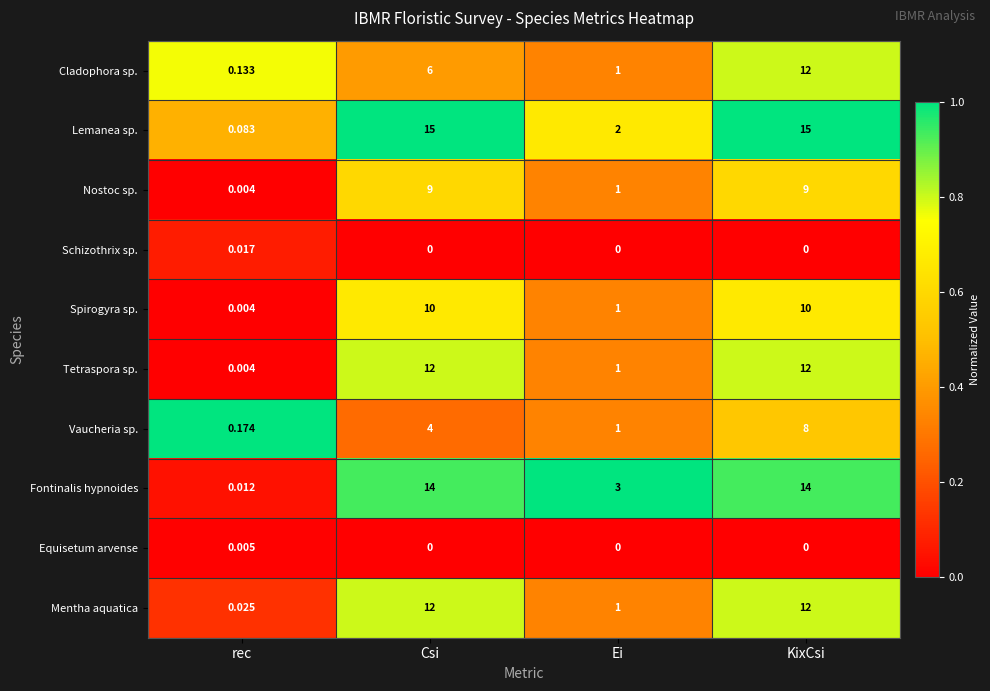

Which category has the lowest value in the Mentha aquatica series?

rec